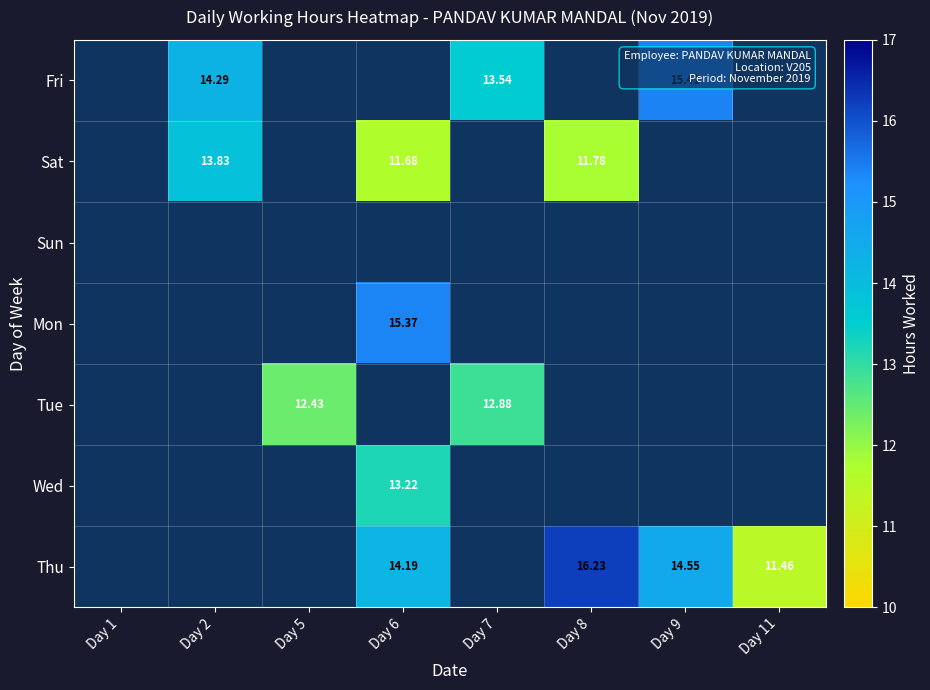

How many series are shown in this chart?

7